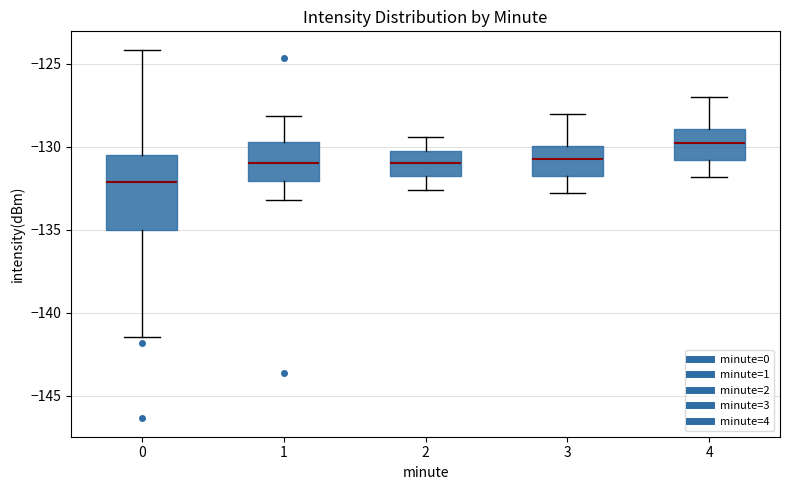

Reading left to right, read every box against the y-axis: the position of its median line, the range the box covers, and the ends of its whiskers. The values are not printed on the chart, so give them approximately, as read against the axis.

0: median -132.0, box -135.0 to -130.5, whiskers -141.5 to -124.0
1: median -131.0, box -132.0 to -129.5, whiskers -133.0 to -128.0
2: median -131.0, box -132.0 to -130.0, whiskers -132.5 to -129.5
3: median -130.5, box -132.0 to -130.0, whiskers -133.0 to -128.0
4: median -129.5, box -131.0 to -129.0, whiskers -132.0 to -127.0